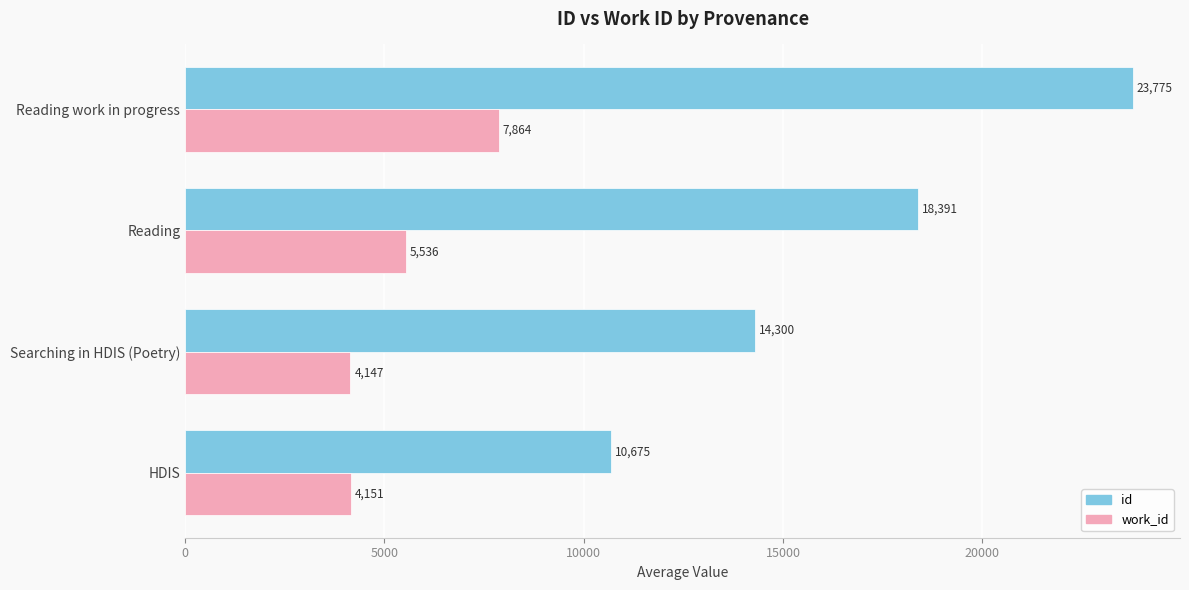

Which series has the largest range (max minus min)?

id